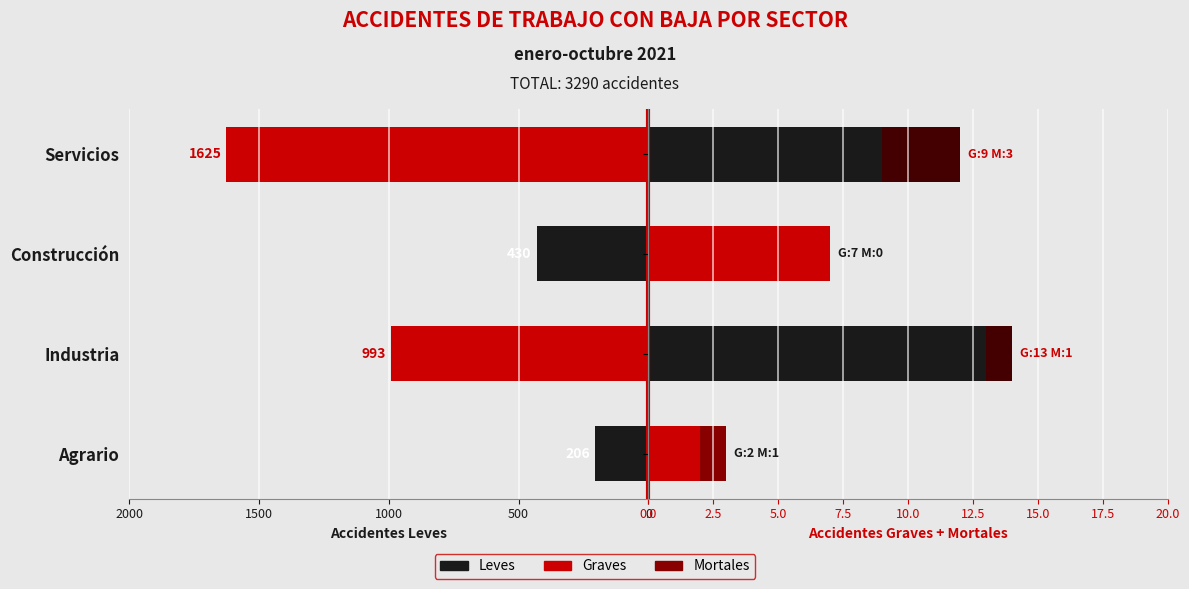

True or false: Mortales has a value of -2 at Construcción.

False